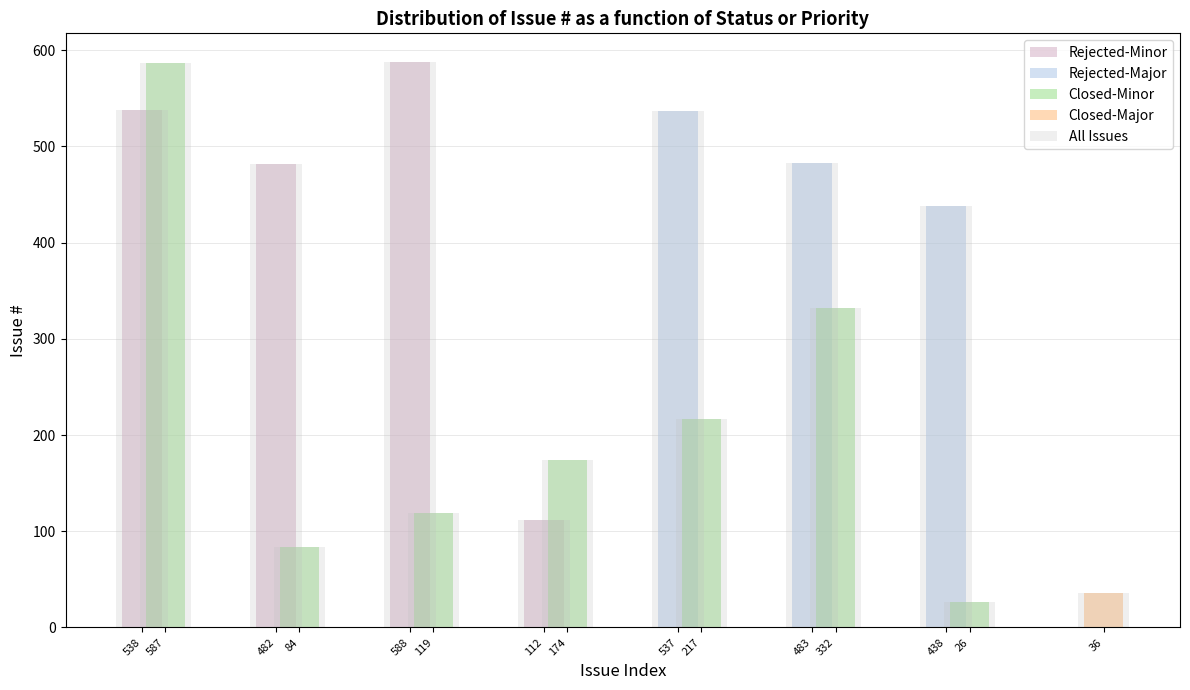

What is the smallest value displayed?

26